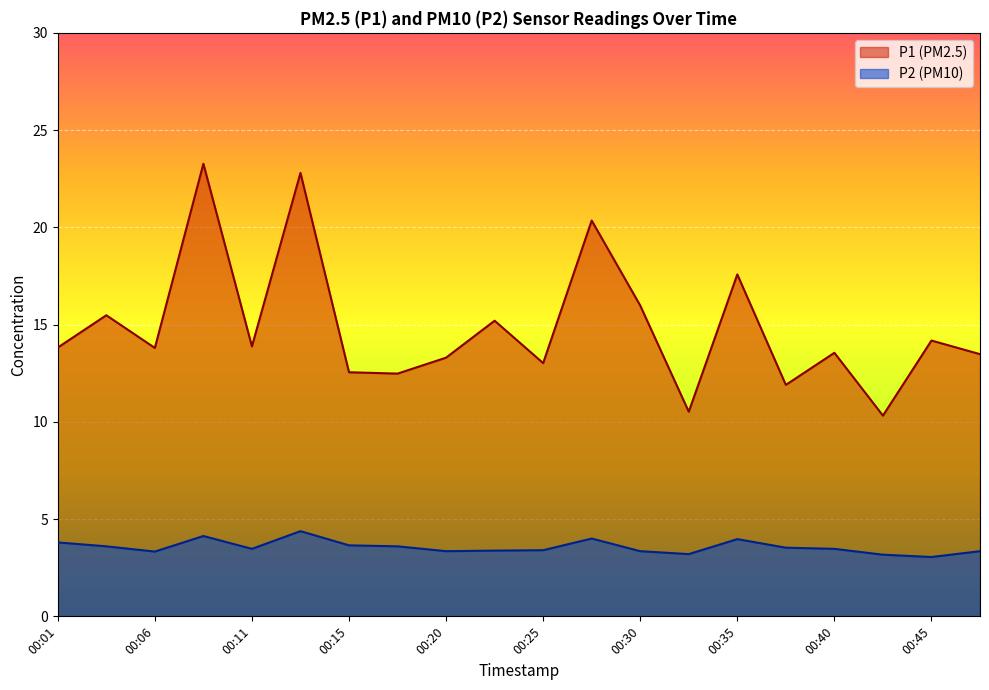

At which category is the sum across all series the highest?

00:08